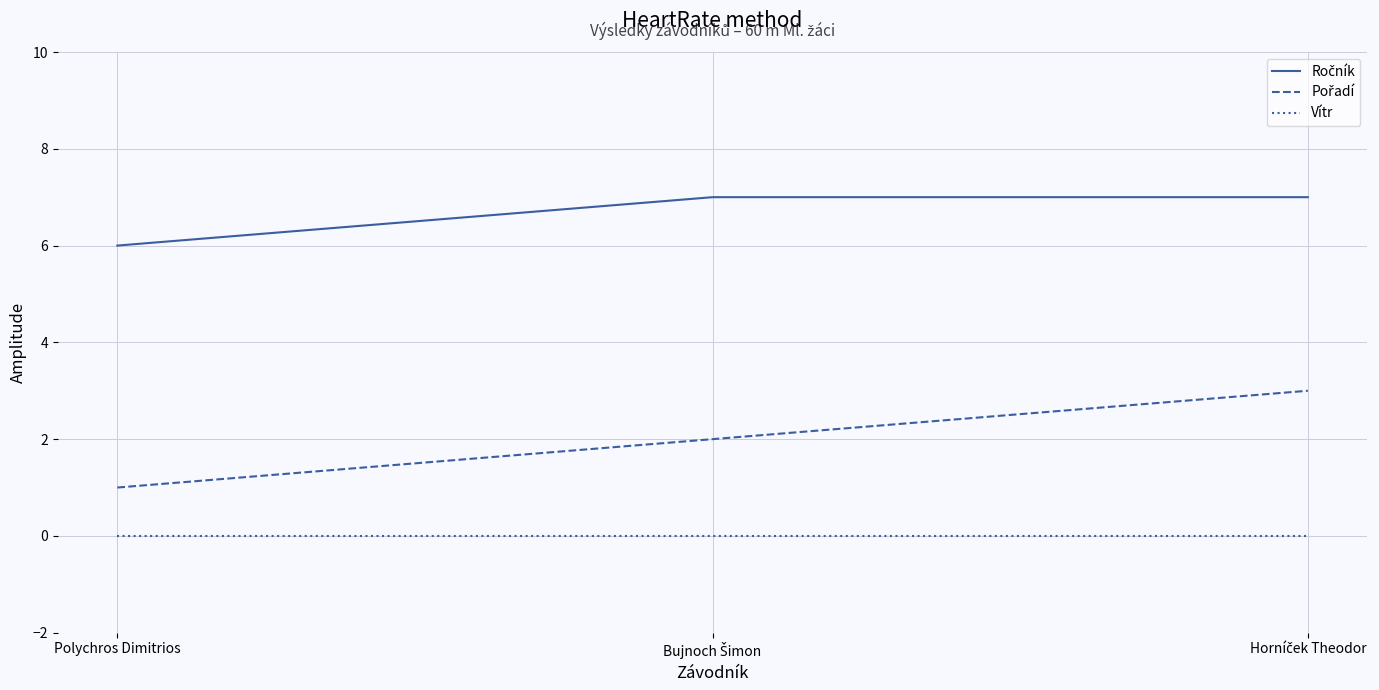

What is the maximum value shown in the chart?

7